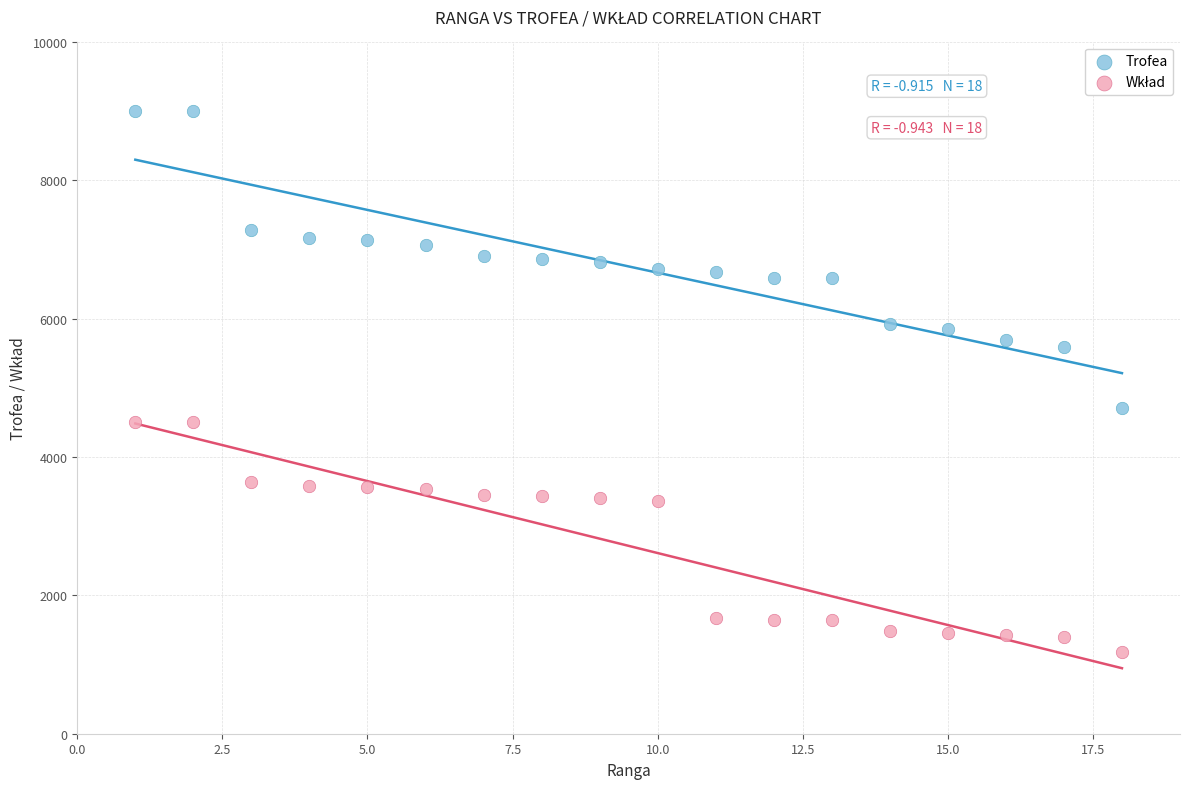

Across all series, what Y value is closest to 5088?

4707